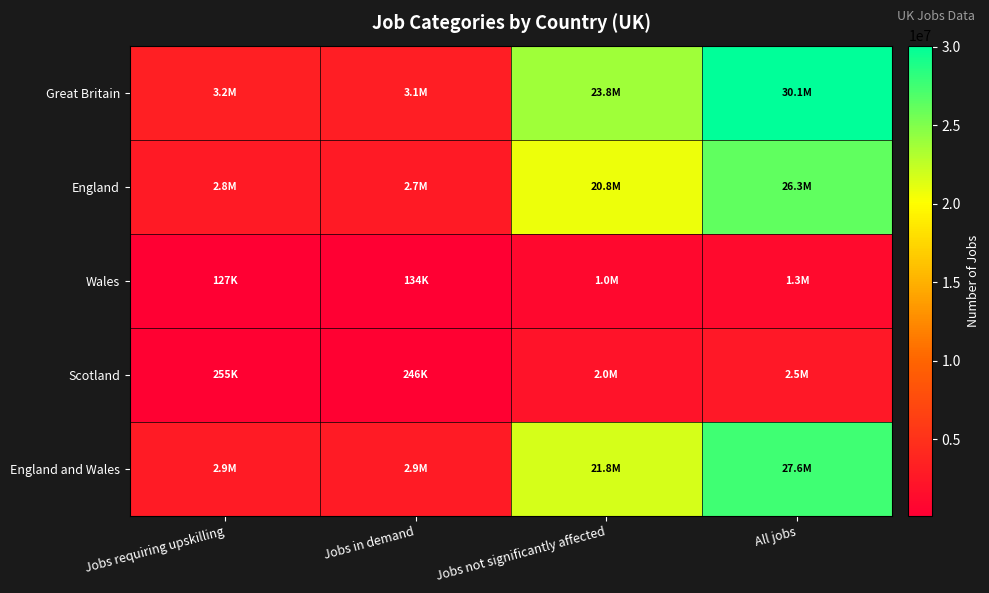

Which series has the largest total across all categories?

Great Britain